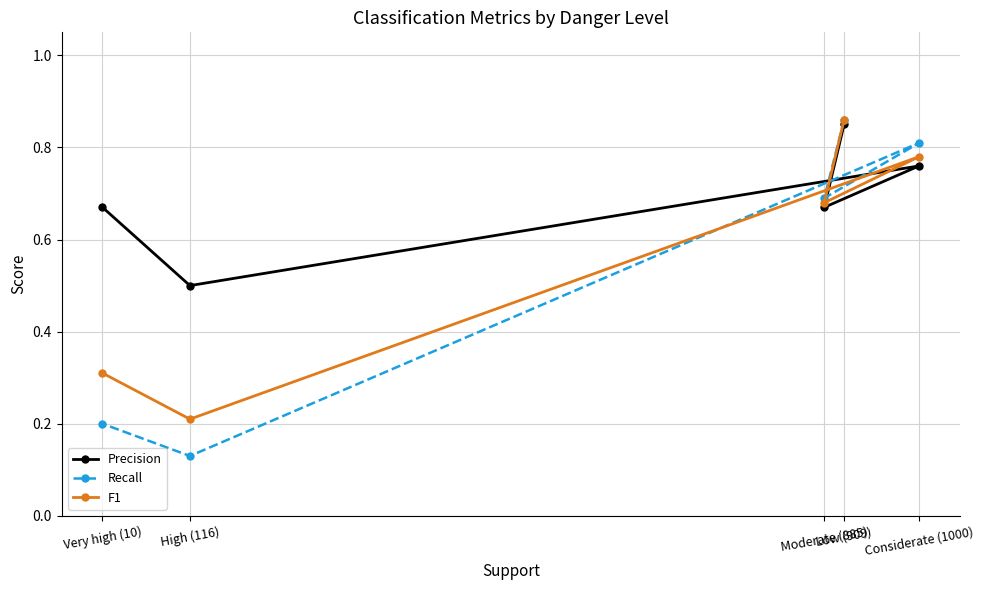

What is the difference between the highest and lowest values at Very high (10)?

0.5